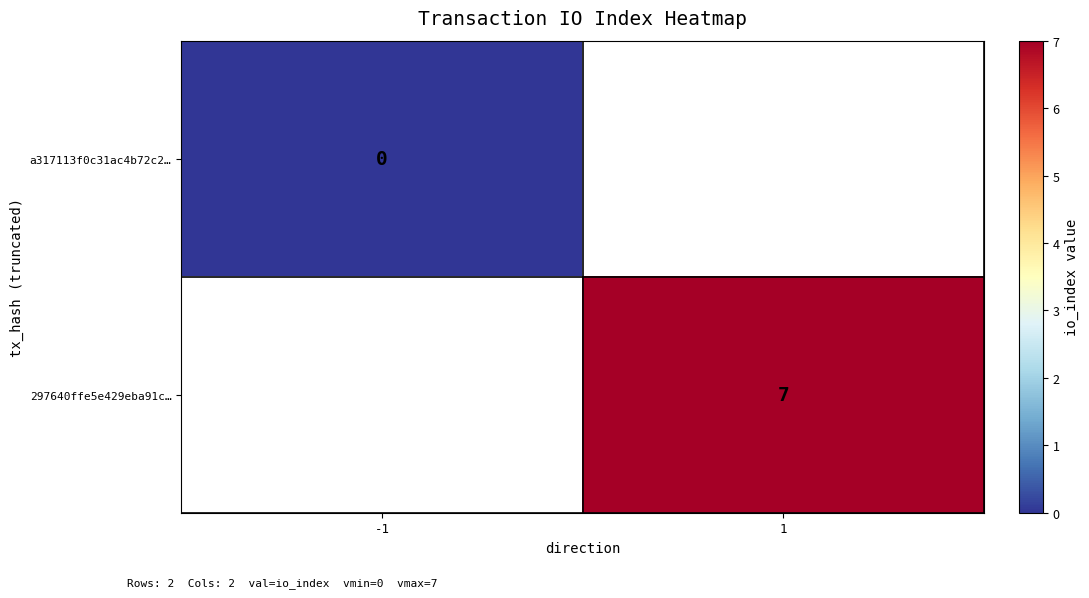

The 297640ffe5e429eba91c… series shows 4 at 1. True or false?

False